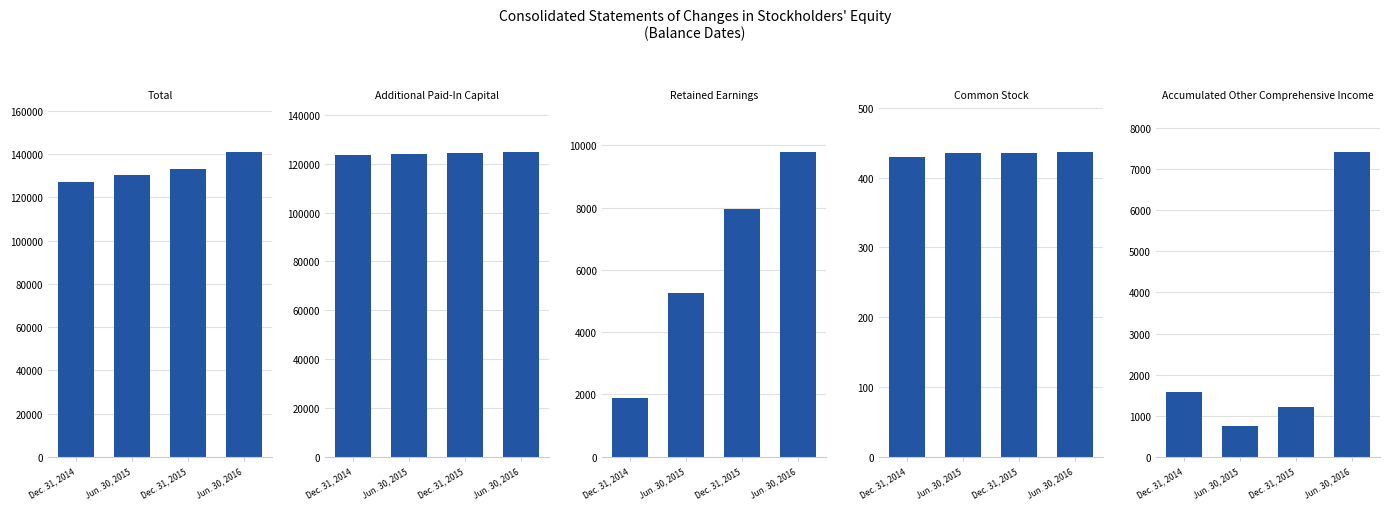

Rank the series at Jun. 30, 2015 from highest to lowest value.

Total, Additional Paid-In Capital, Retained Earnings, Accumulated Other Comprehensive Income, Common Stock